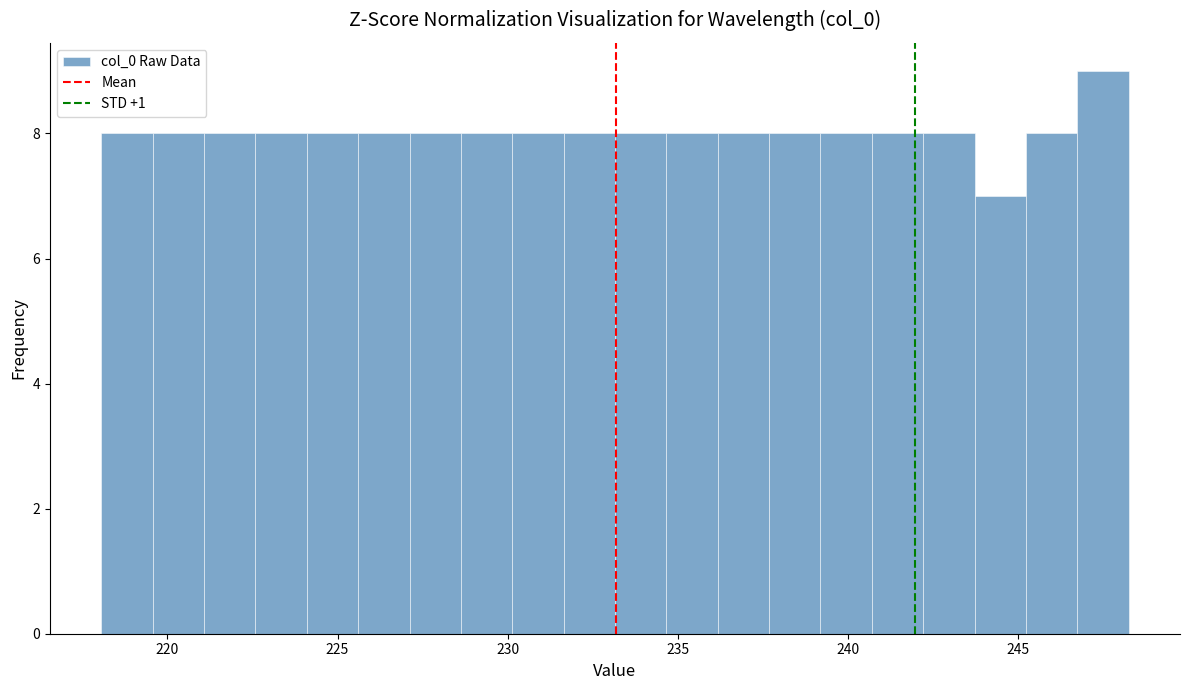

Around what value on the x-axis is the tallest bar? Give the approximate position of its centre, as read against the axis.

247.5